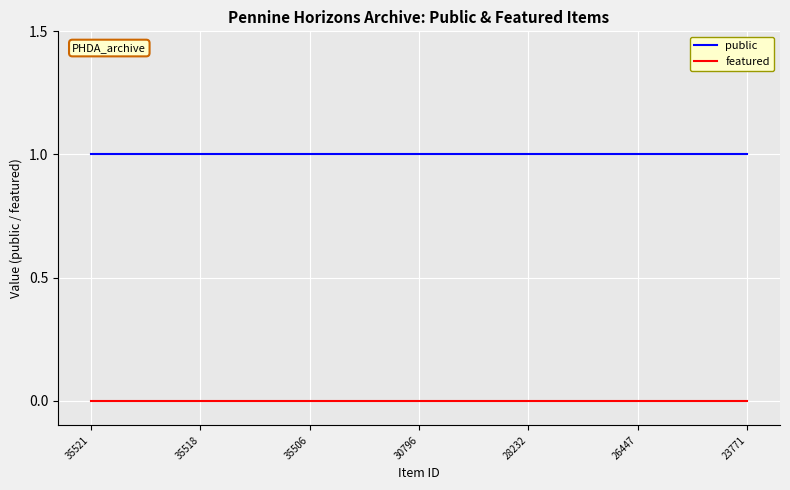

Rank the series by their maximum value, from highest to lowest.

public, featured